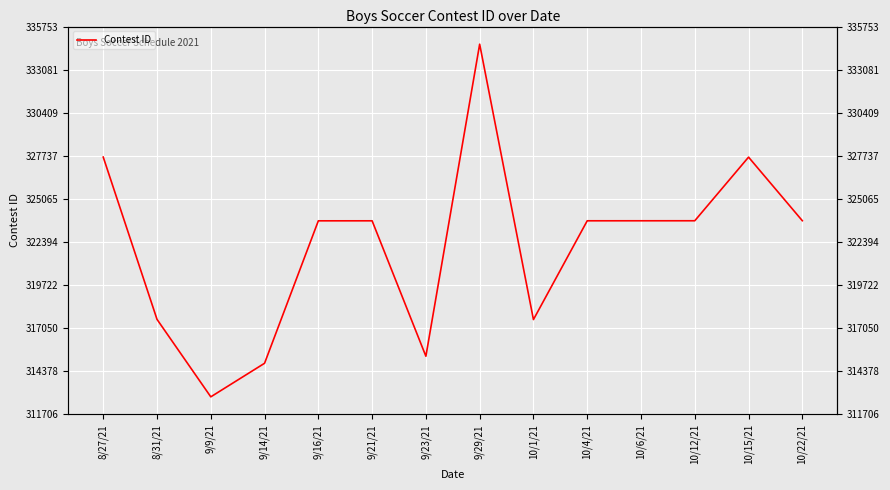

Between 9/29/21 and 8/27/21, which is larger?

9/29/21